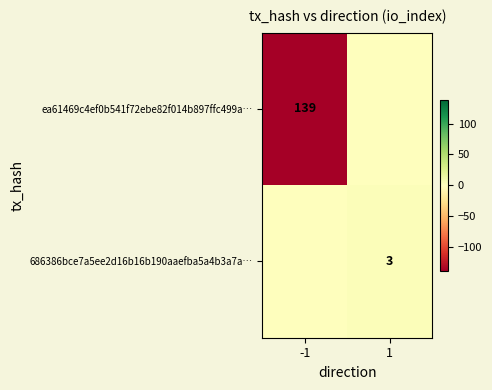

Is it true that 686386bce7a5ee2d16b16b190aaefba5a4b3a7a… equals 3 at 1?

True